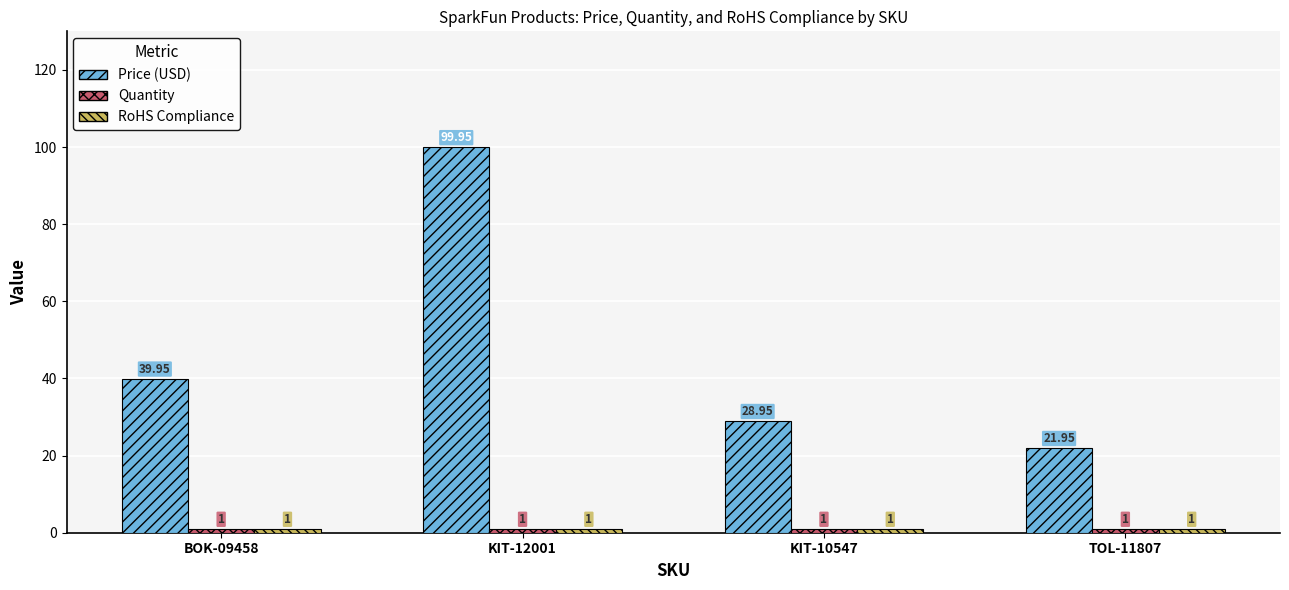

How many series are shown in this chart?

3